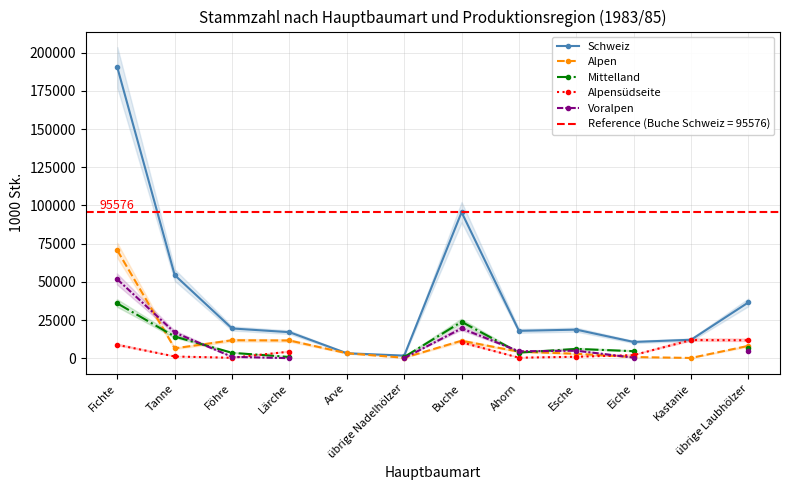

In Schweiz, how many points are lower than both neighbors (excluding endpoints)?

3